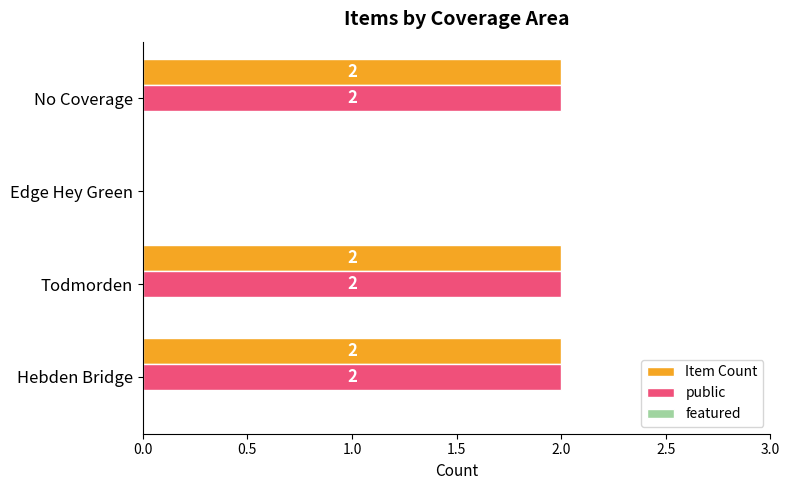

How many public values are between 2 and 3?

3